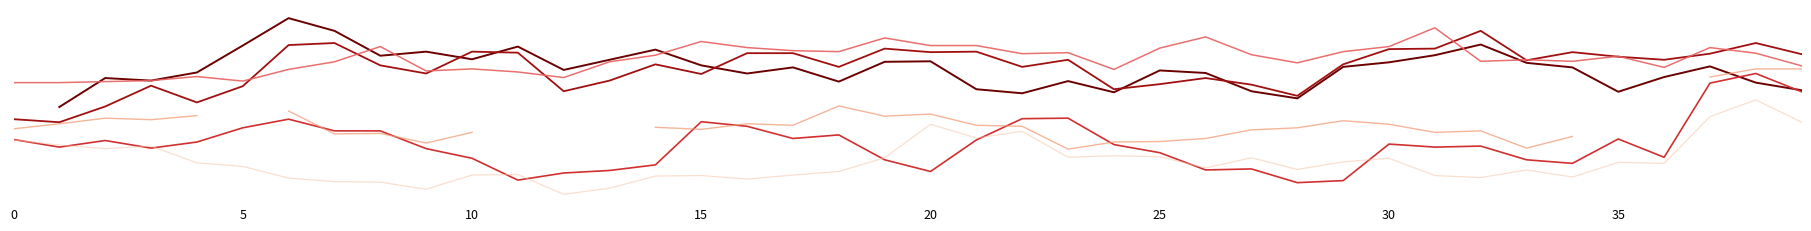

True or false: col_9 has more than 0 points higher than both neighbors.

True